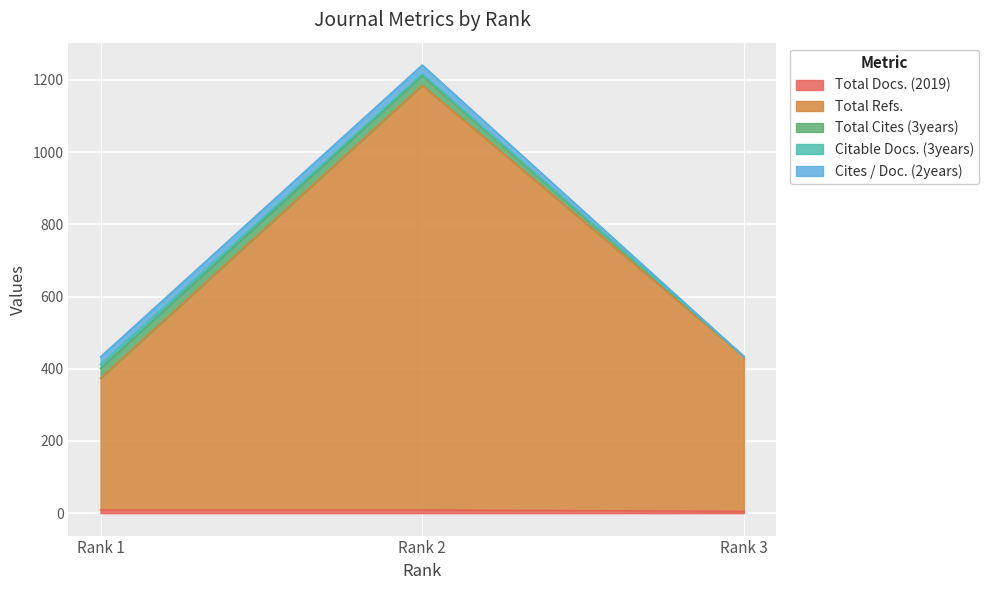

At Rank 3, list the series in order from largest to smallest.

Total Refs., Total Docs. (2019), Total Cites (3years), Citable Docs. (3years), Cites / Doc. (2years)